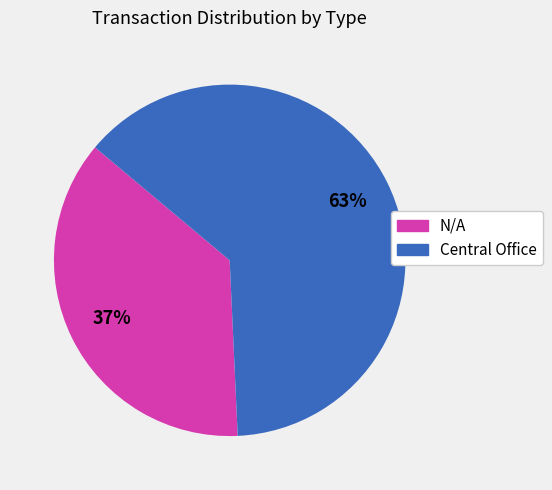

Which slice is the smallest?

N/A